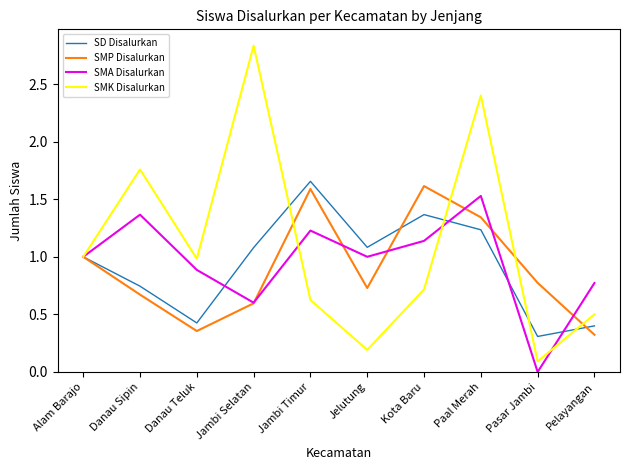

Is the value of SMA Disalurkan at Pasar Jambi greater than the value of SD Disalurkan at Jelutung?

No